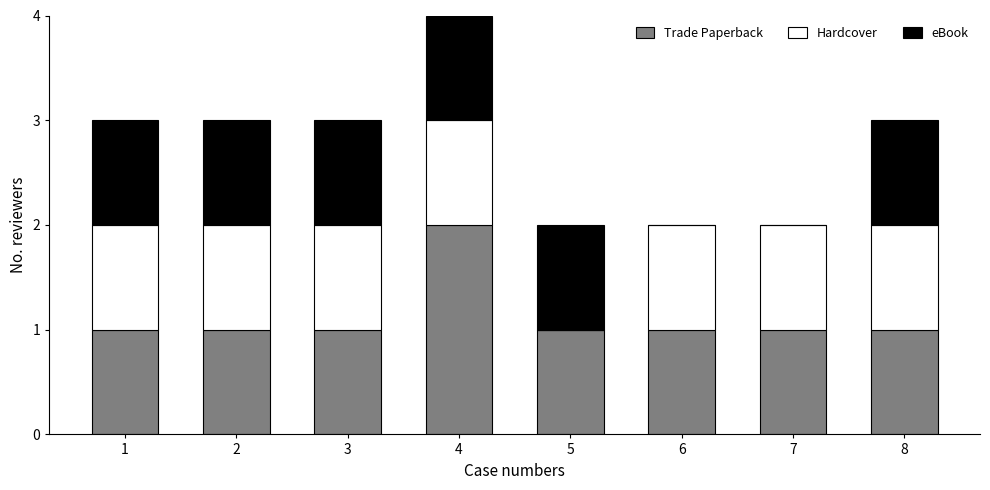

The value of Trade Paperback at 4 is 1. True or false?

False